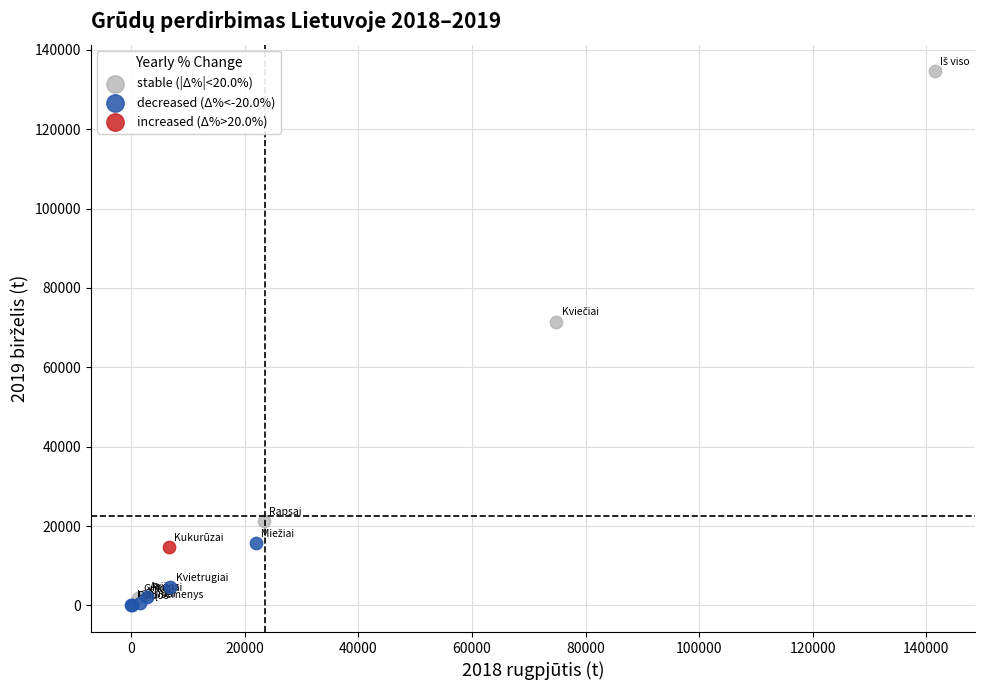

What are all the series names shown in the legend?

stable (|Δ%|<20.0%), decreased (Δ%<-20.0%), increased (Δ%>20.0%)